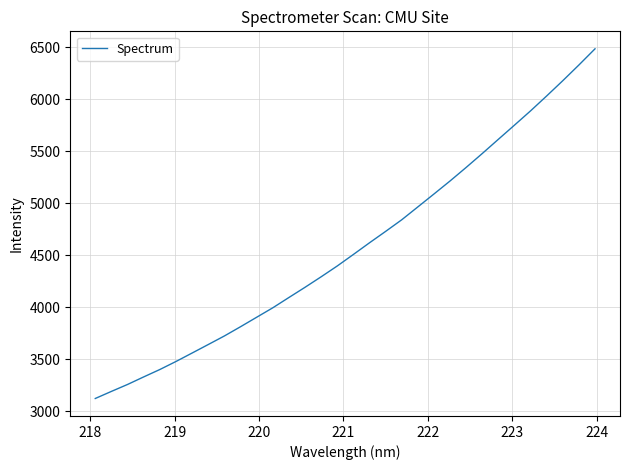

What is the maximum value shown in the chart?

6484.7